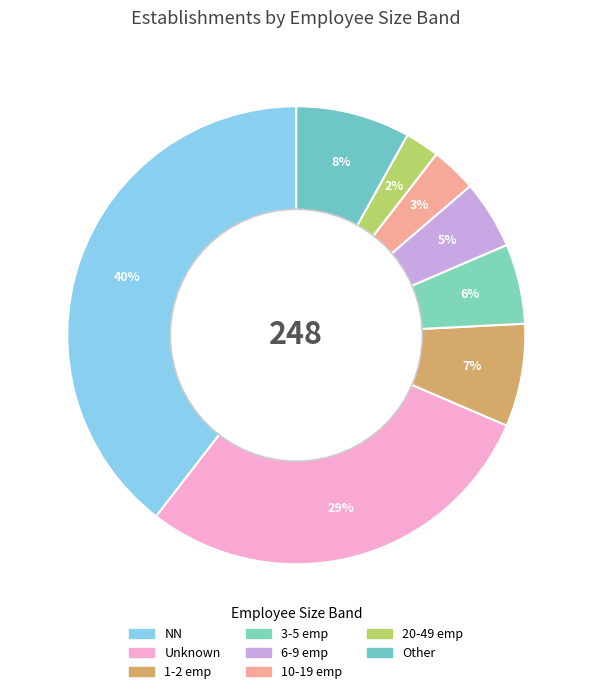

How many slices are in this pie chart?

8